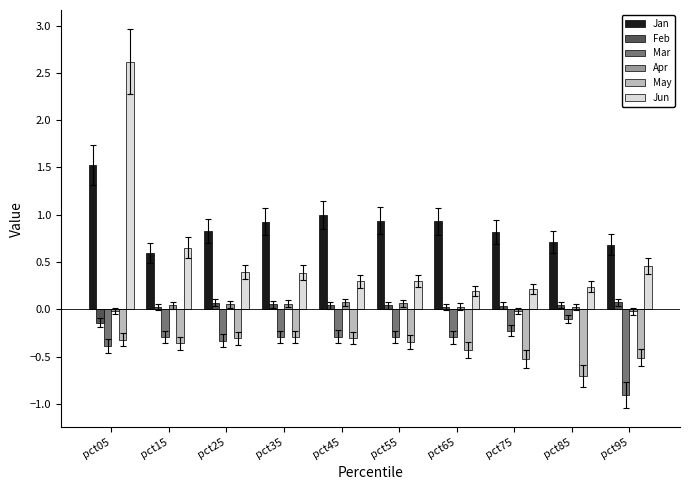

How many values in Feb are above zero?

9